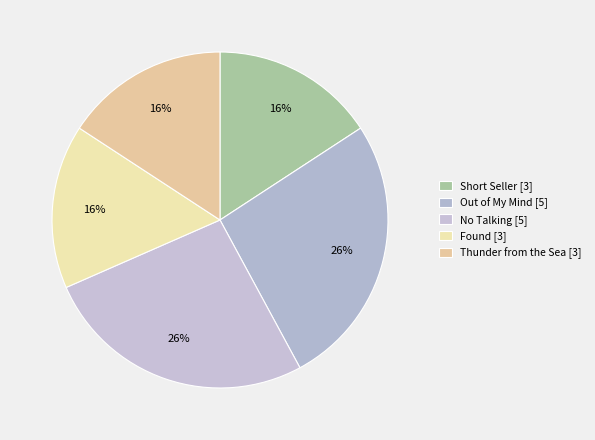

To the nearest percent, what is the average slice percentage?

20%